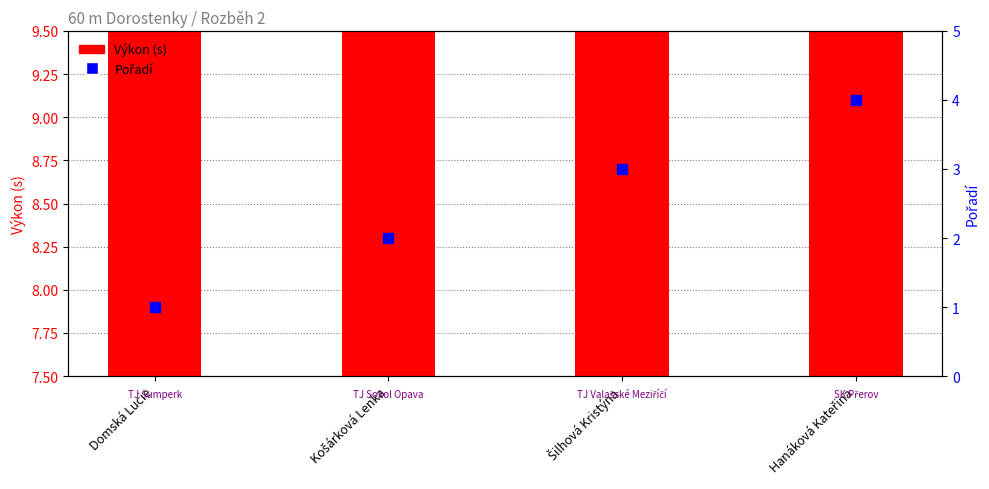

Which series has the largest Y range (max minus min)?

Pořadí